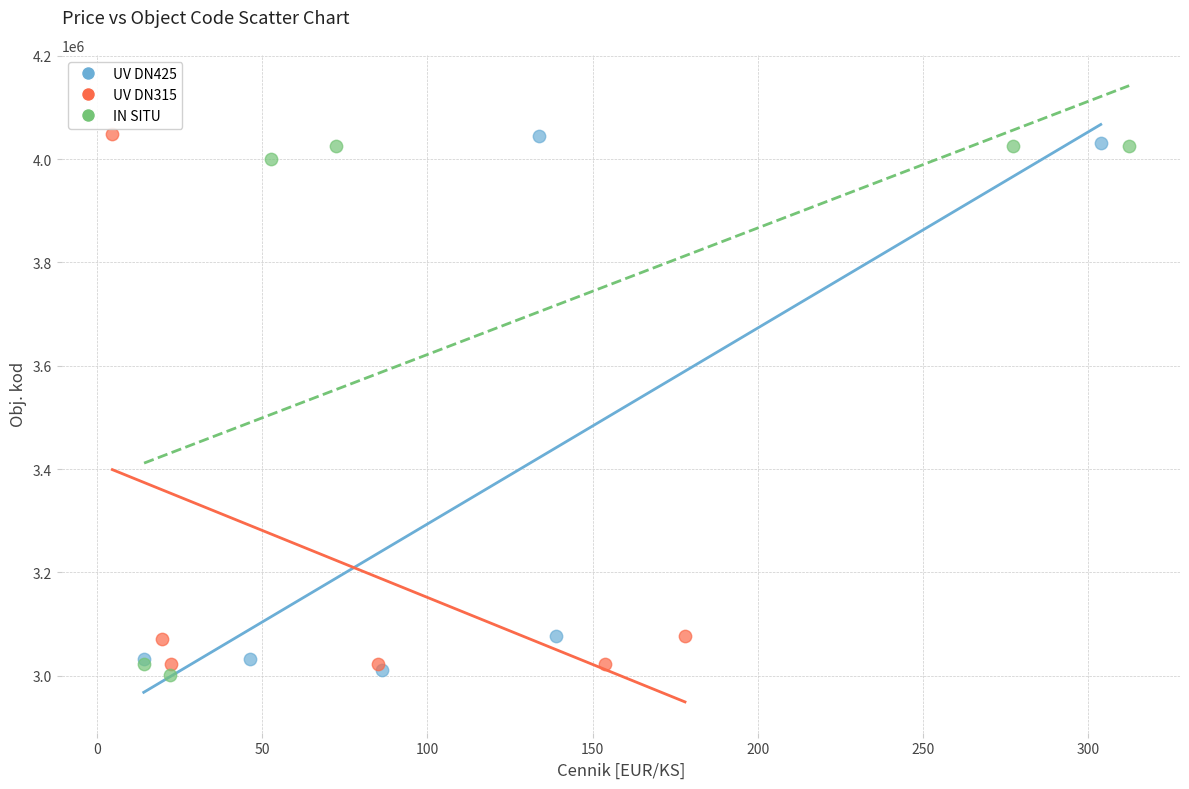

What are all the series names shown in the legend?

UV DN425, UV DN315, IN SITU